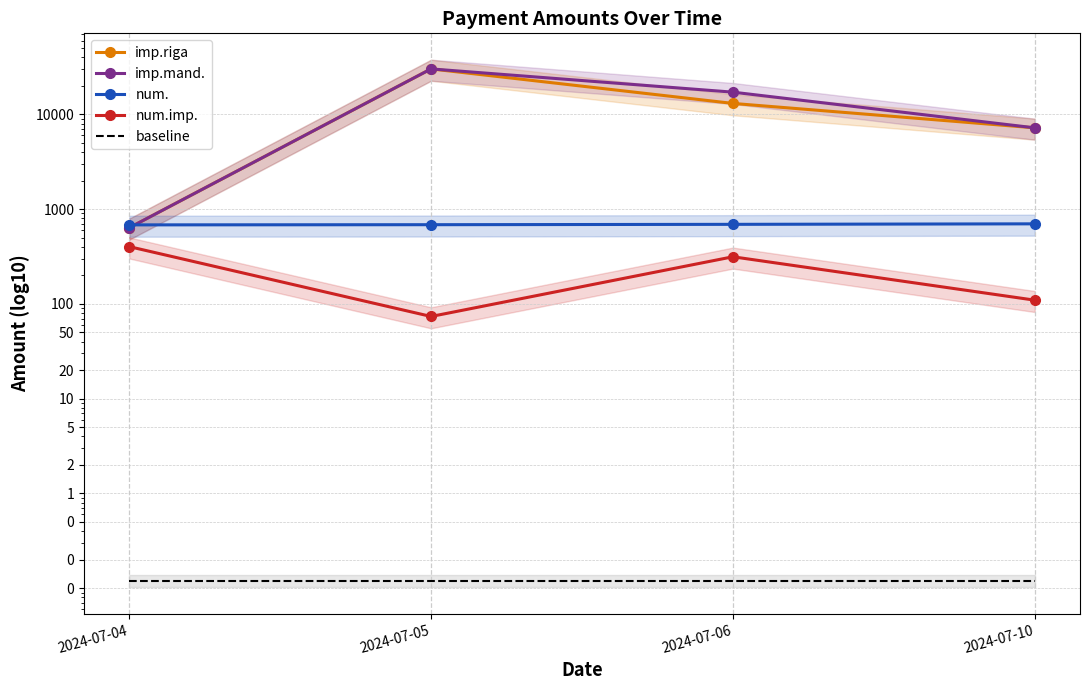

True or false: baseline and num. cross at least once.

False